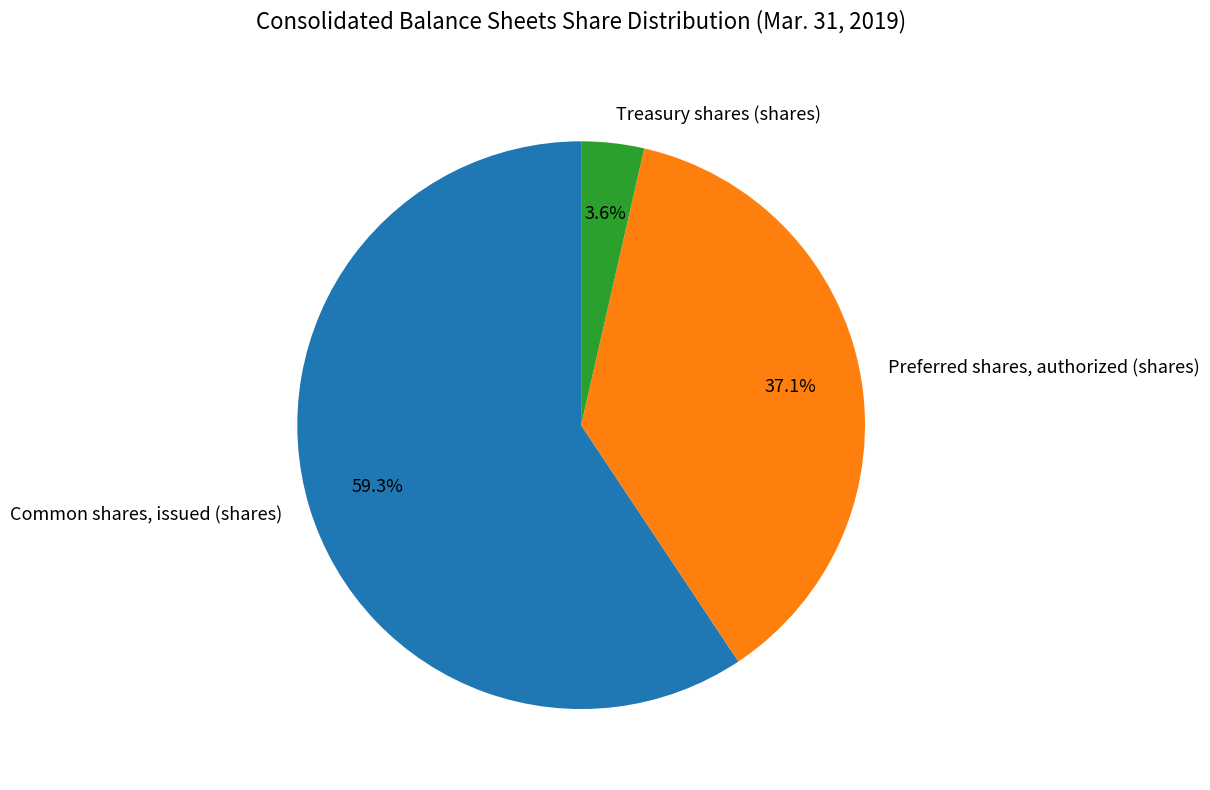

Do Common shares, issued (shares) and Treasury shares (shares) together represent more than half of the pie?

Yes